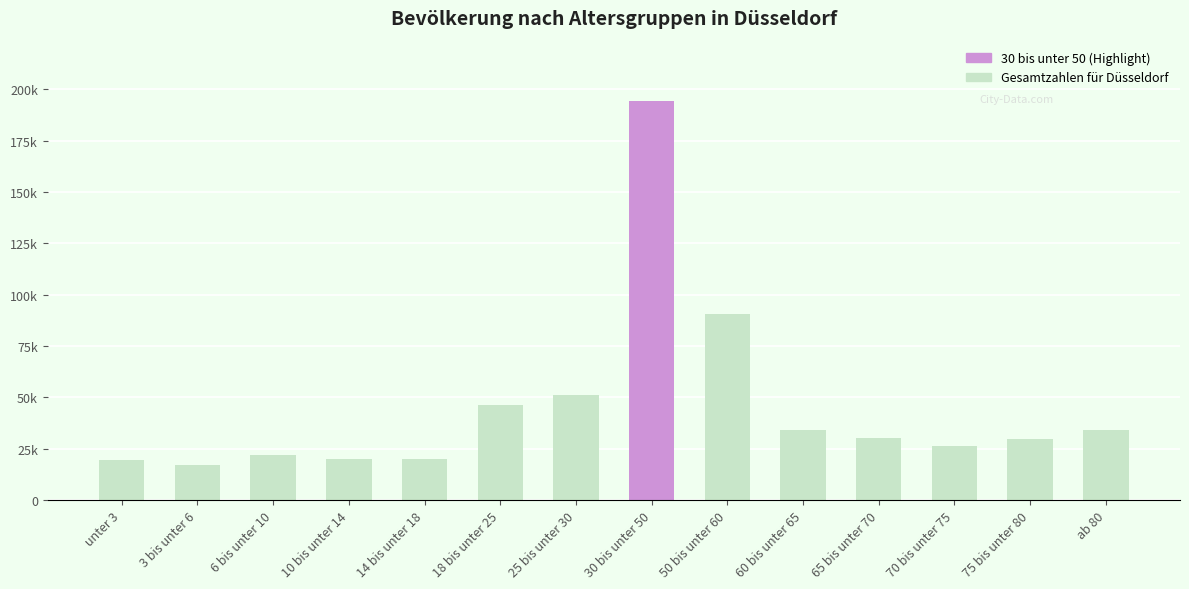

What position from the left is 6 bis unter 10?

3